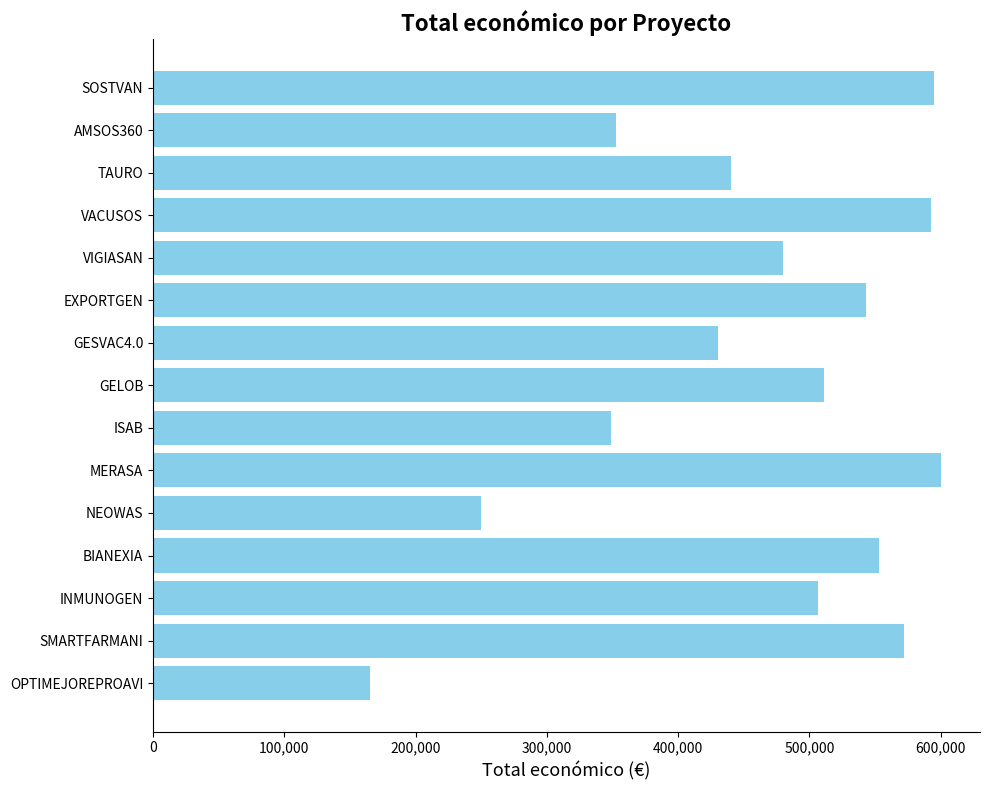

Reading top to bottom, extract all data points from this chart.

SOSTVAN=595133	AMSOS360=352350	TAURO=440317	VACUSOS=592376	VIGIASAN=480156	EXPORTGEN=543404	GESVAC4.0=430411	GELOB=511047	ISAB=348843	MERASA=599986	NEOWAS=249910	BIANEXIA=553196	INMUNOGEN=506703	SMARTFARMANI=571965	OPTIMEJOREPROAVI=165000